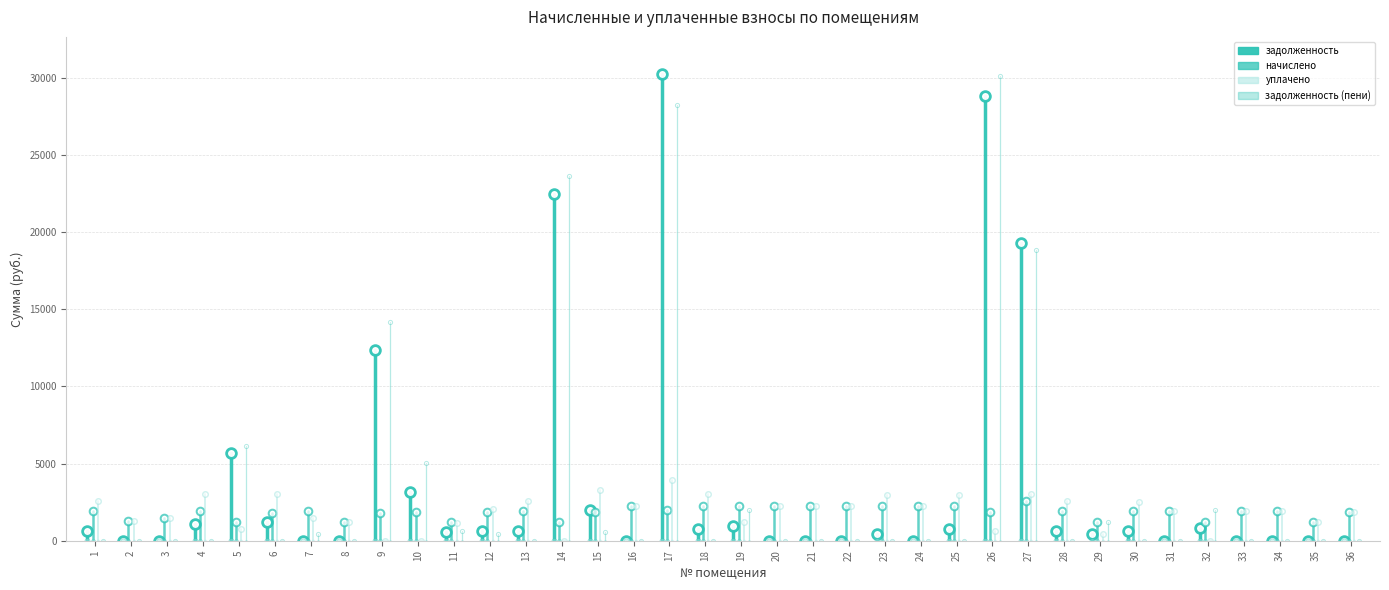

What is the difference between the highest and lowest values at 32?

2015.5